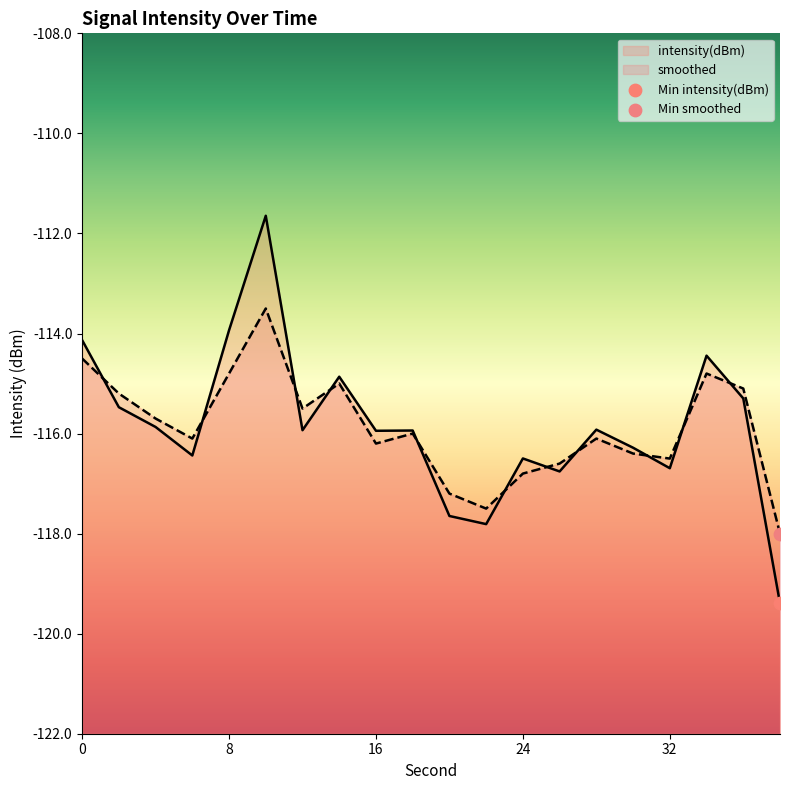

At how many categories does at least one series exceed -118?

19